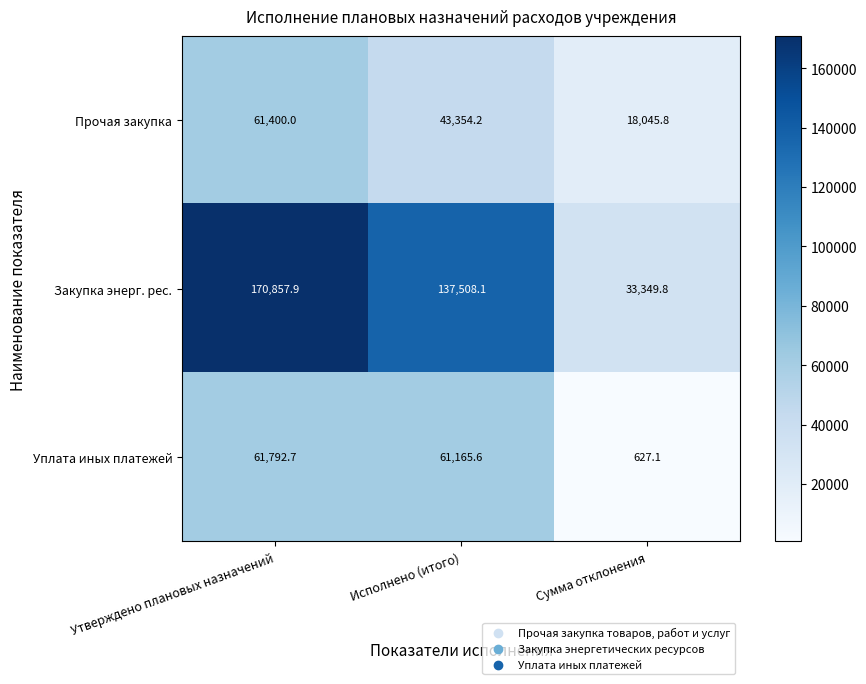

Rank the series at Сумма отклонения from lowest to highest value.

Уплата иных платежей, Прочая закупка, Закупка энерг. рес.